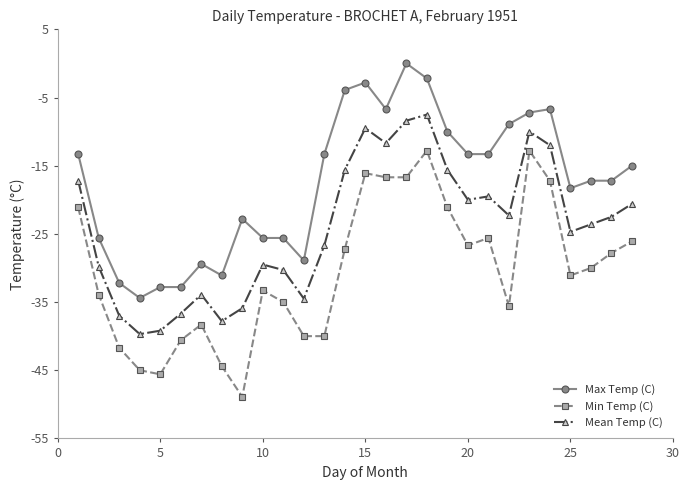

What is the value of the Min Temp (C) point at the 5th from the left?

-45.6